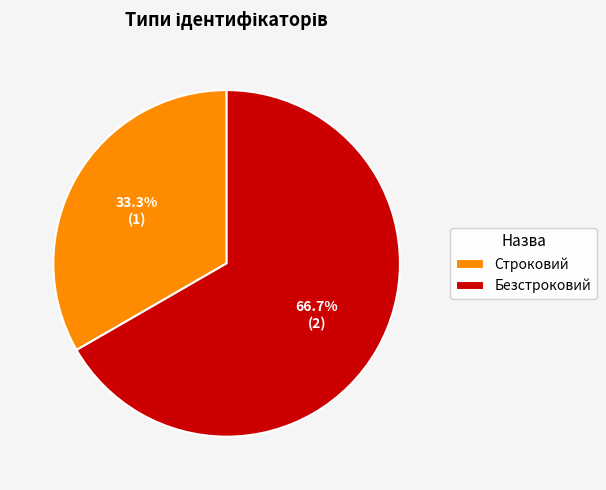

Combined, what portion of the pie is Строковий and Безстроковий?

100.0%